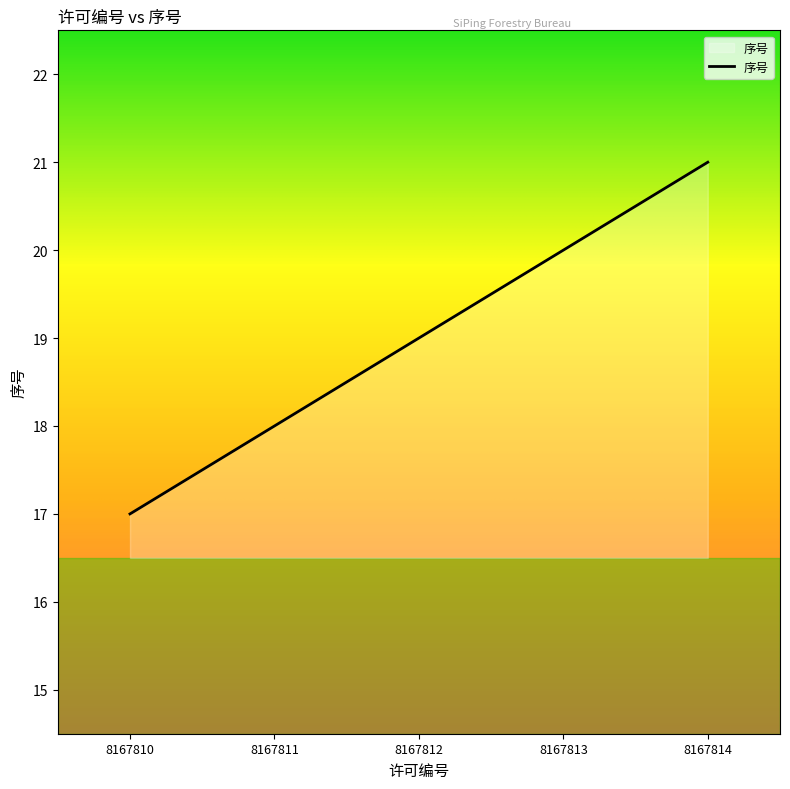

Reading right to left, transcribe all the data shown in this chart.

8167814=21	8167813=20	8167812=19	8167811=18	8167810=17